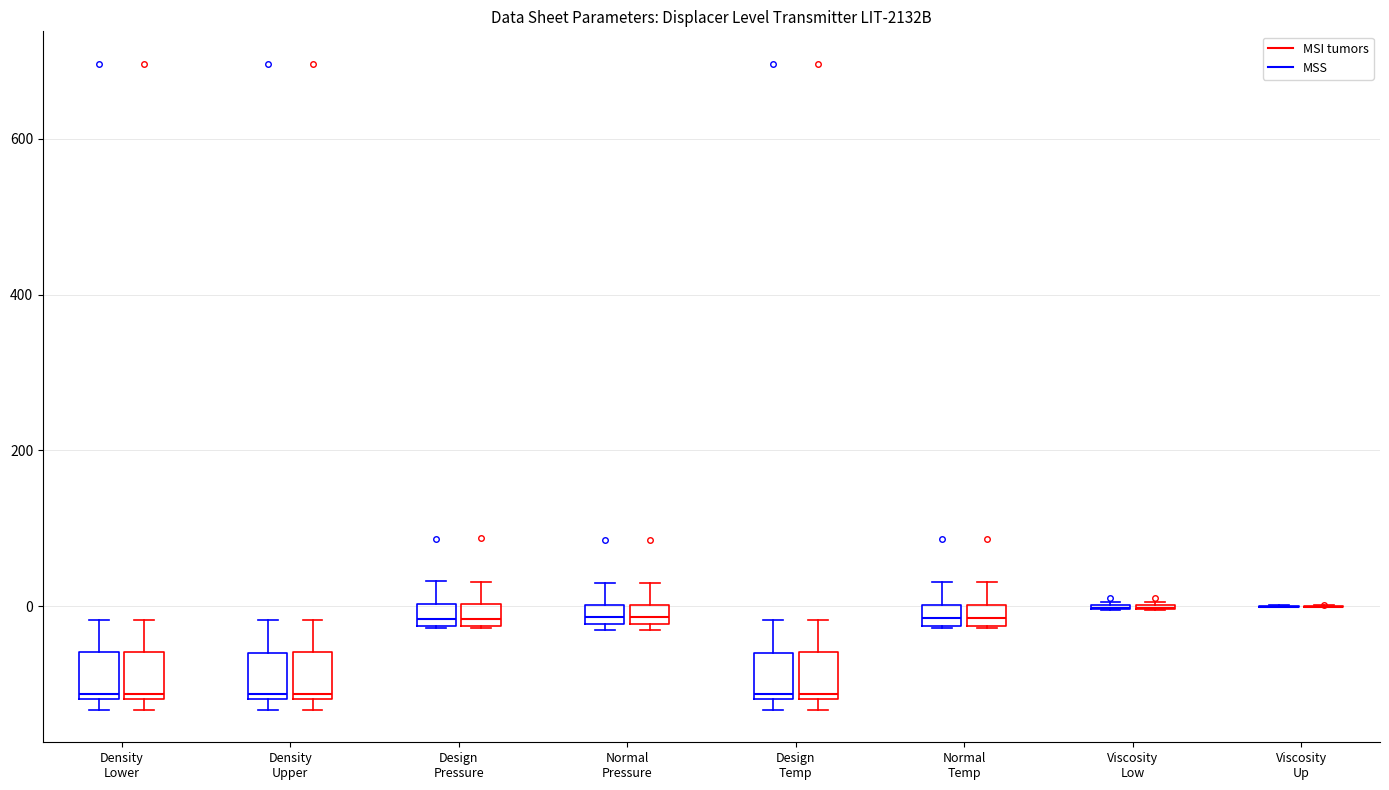

Where is the lower edge of the box for Normal Temp (MSS) on the y-axis? The values are not printed on the chart, so give them approximately, as read against the axis.

-20